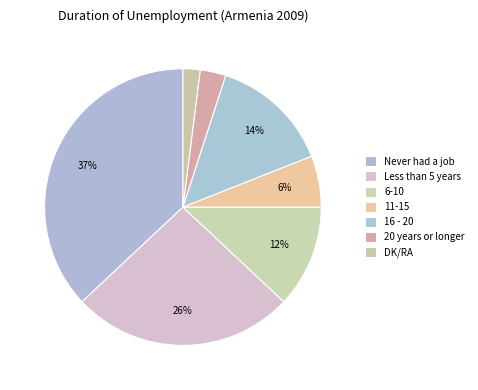

To the nearest percent, what is the average slice percentage?

14%